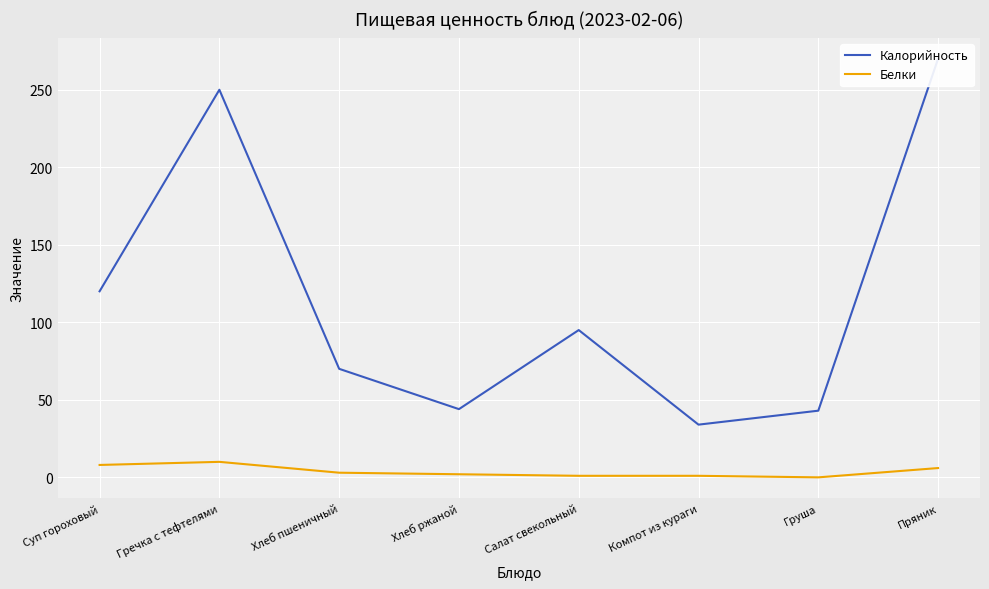

The Белки series shows 1 at Компот из кураги. True or false?

False